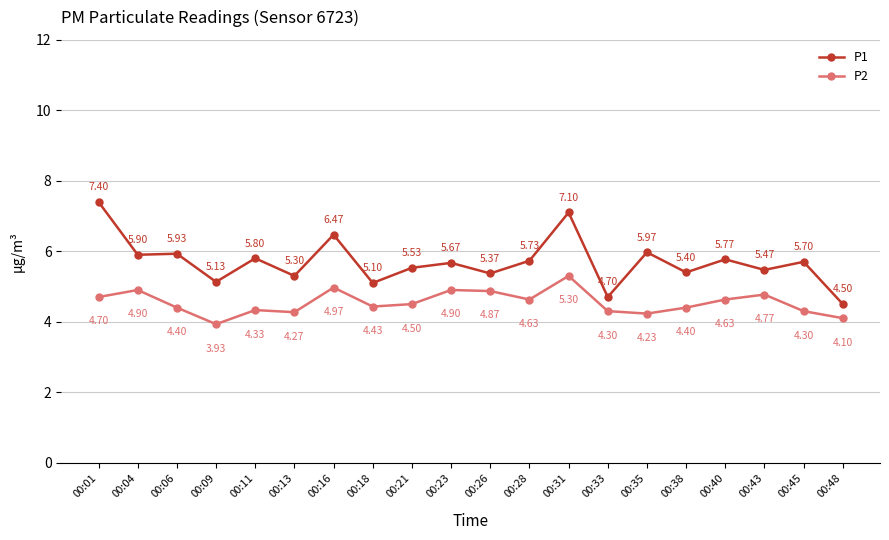

The value of P2 at 00:13 is 1.3. True or false?

False